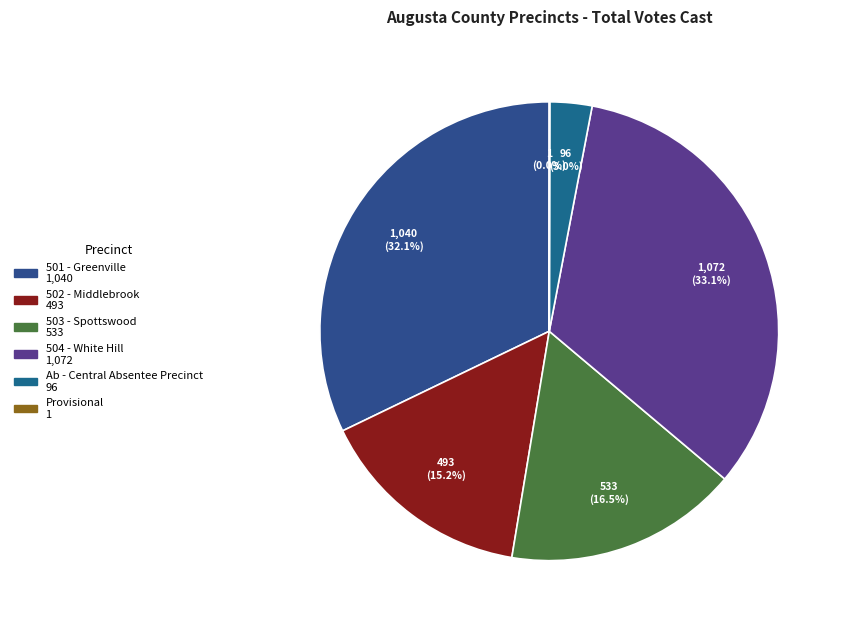

What is the change in value from 501 - Greenville to 504 - White Hill?

+32